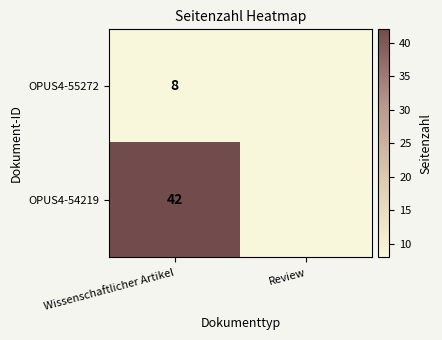

At Wissenschaftlicher Artikel, list the series in order from largest to smallest.

OPUS4-54219, OPUS4-55272